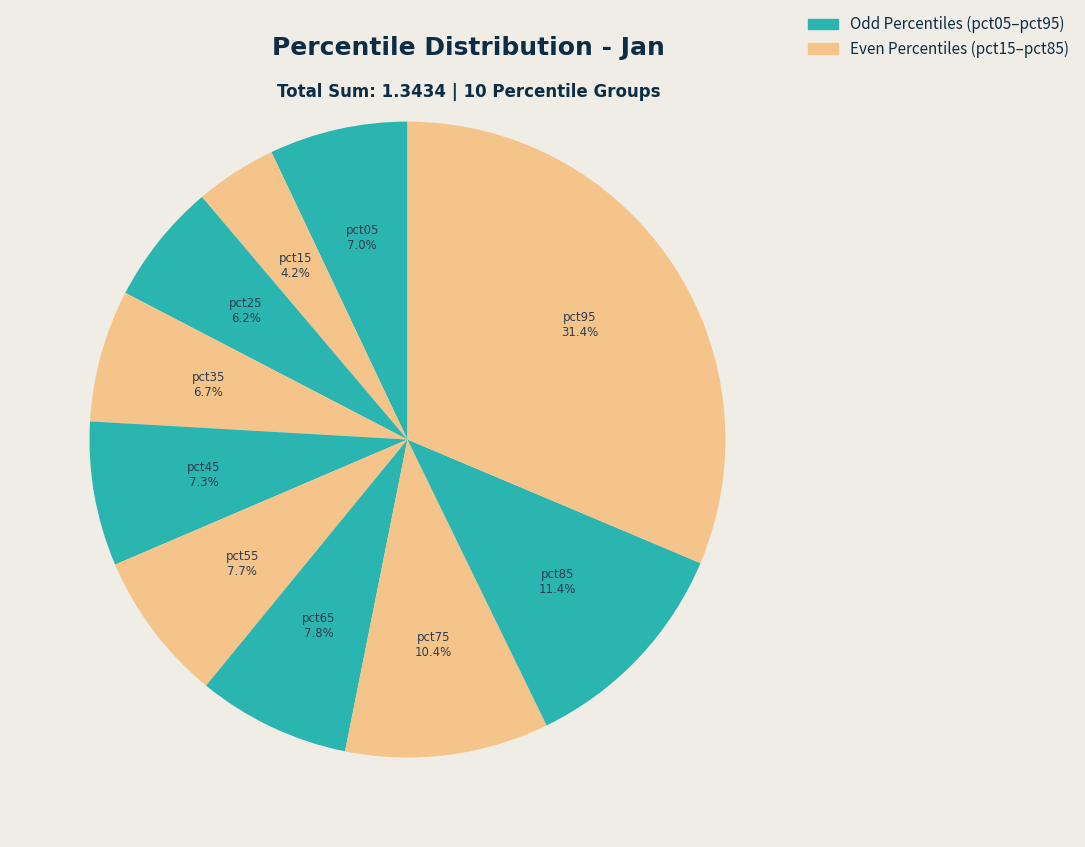

The pct65 slice represents 1% of the pie. True or false?

False